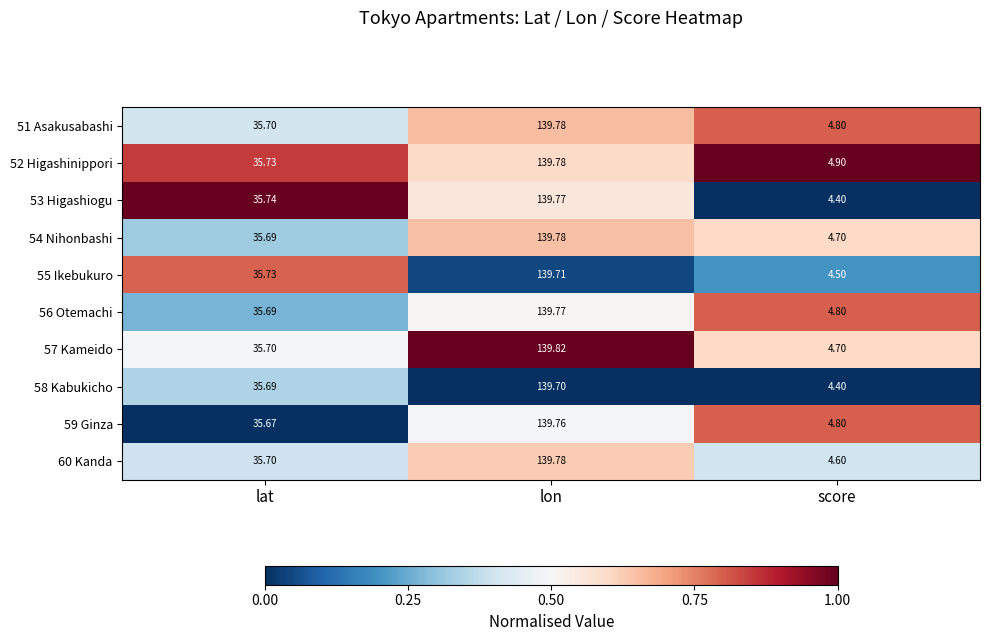

Which category has the lowest value across all series?

score